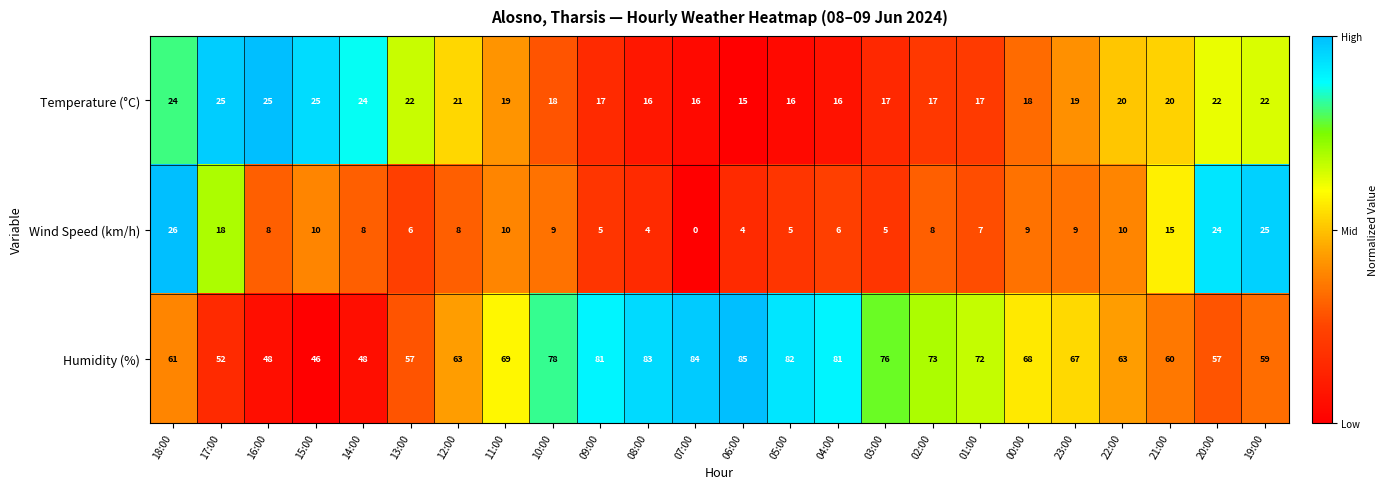

What is the total value across all series at 10:00?

105